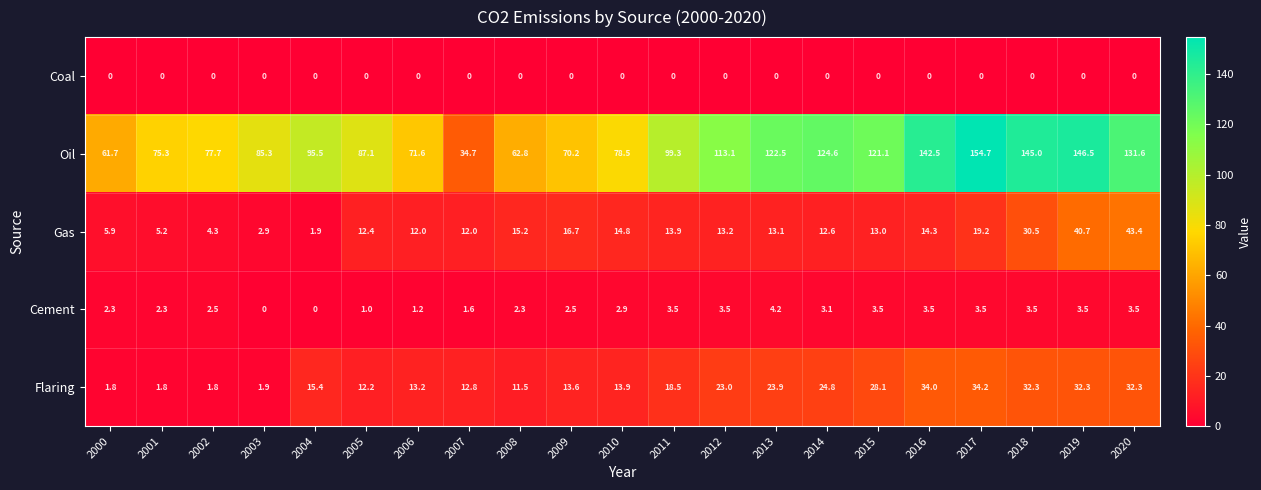

At how many categories does at least one series exceed 66?

18